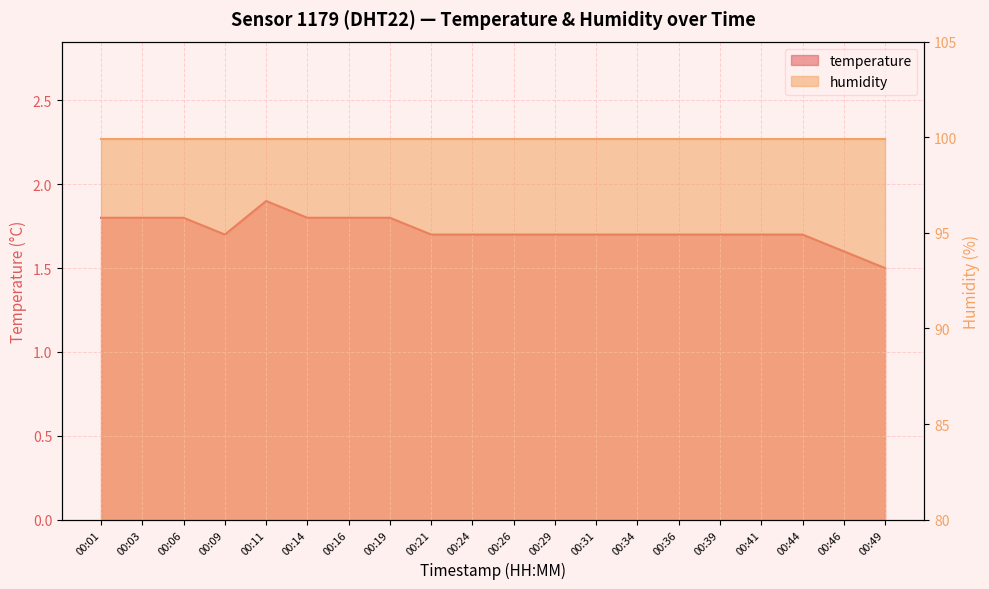

Reading left to right, what are all the values shown in this chart?

00:01=1.8	00:03=1.8	00:06=1.8	00:09=1.7	00:11=1.9	00:14=1.8	00:16=1.8	00:19=1.8	00:21=1.7	00:24=1.7	00:26=1.7	00:29=1.7	00:31=1.7	00:34=1.7	00:36=1.7	00:39=1.7	00:41=1.7	00:44=1.7	00:46=1.6	00:49=1.5